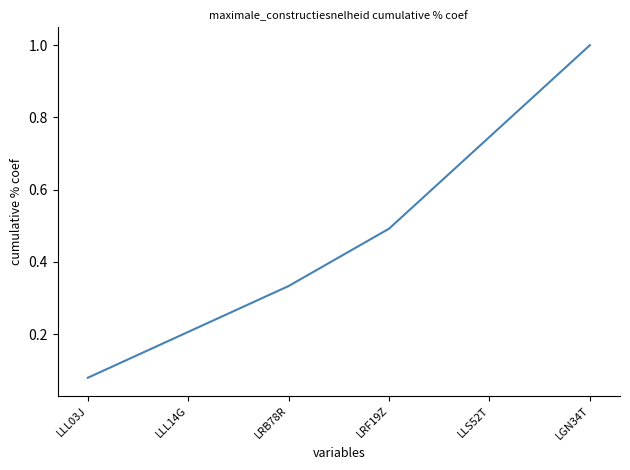

List the labels in order of value, largest first.

LGN34T, LLS52T, LRF19Z, LRB78R, LLL14G, LLL03J